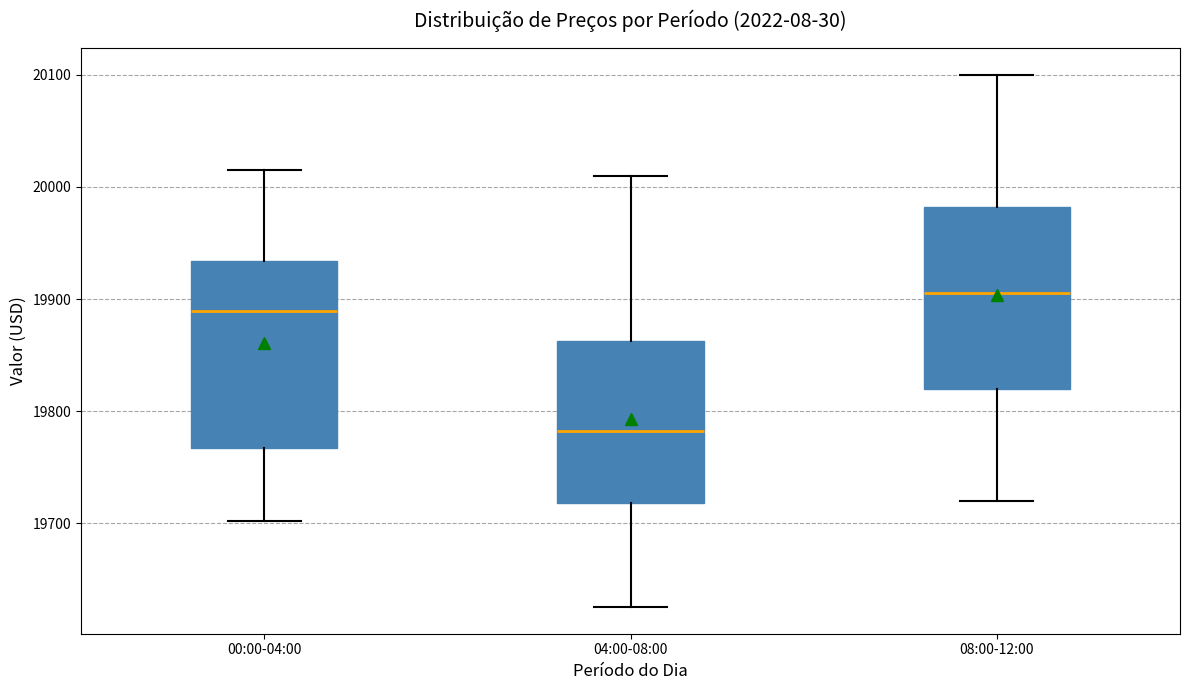

Reading left to right, read every box against the y-axis: the position of its median line, the range the box covers, and the ends of its whiskers. The values are not printed on the chart, so give them approximately, as read against the axis.

00:00-04:00: median 19890, box 19770 to 19930, whiskers 19700 to 20020
04:00-08:00: median 19780, box 19720 to 19860, whiskers 19630 to 20010
08:00-12:00: median 19910, box 19820 to 19980, whiskers 19720 to 20100